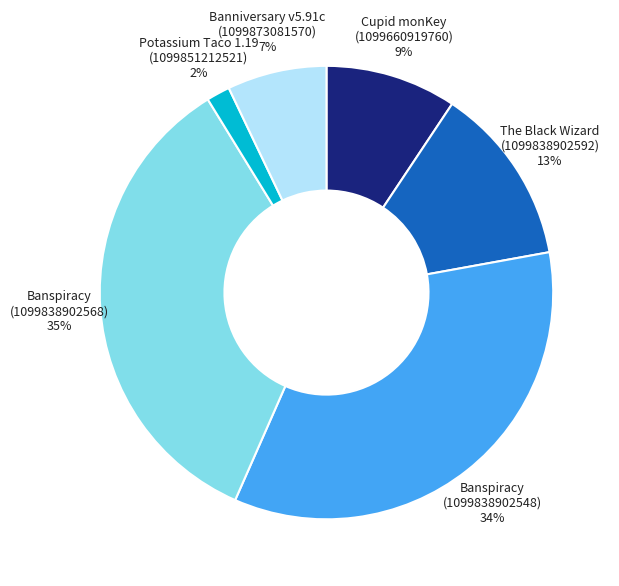

How many slices are in this pie chart?

6